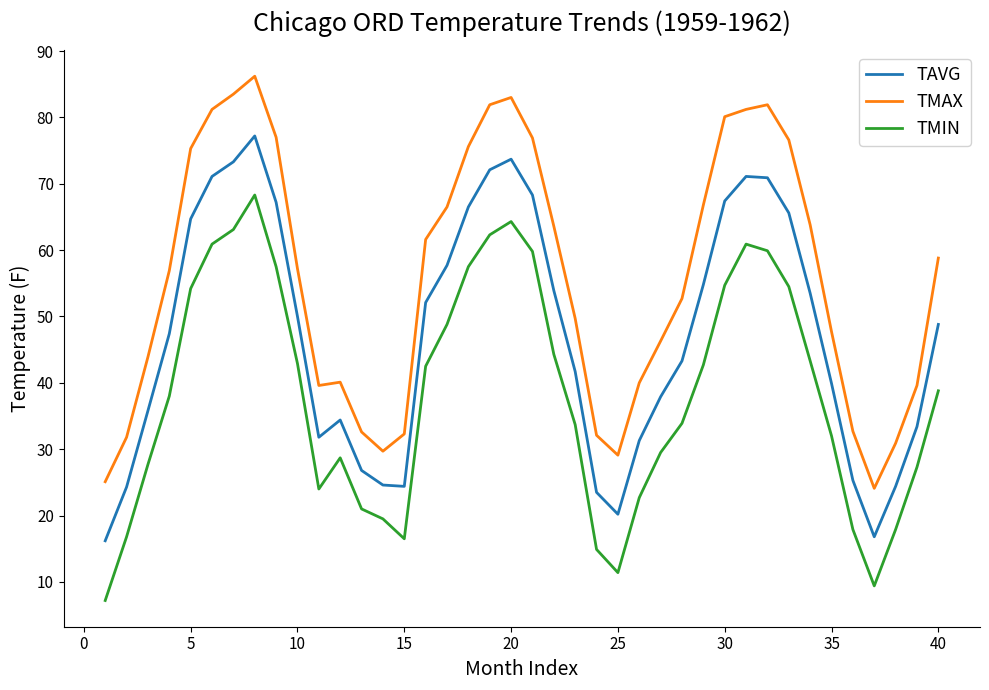

What is the difference between the maximum and minimum values in the TAVG series?

61.0